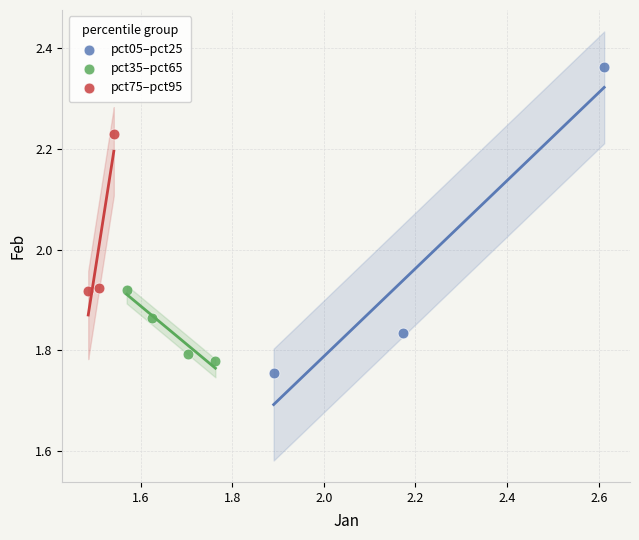

Which series reaches the maximum Y coordinate?

pct05–pct25